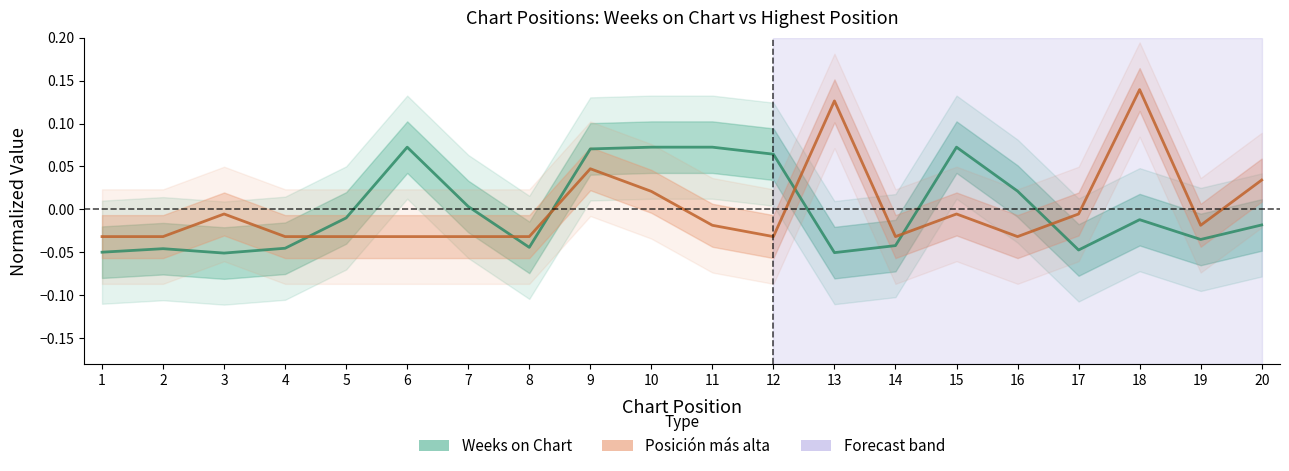

Is the value of Weeks on Chart at 16 greater than the value of Posicion mas alta at 6?

Yes